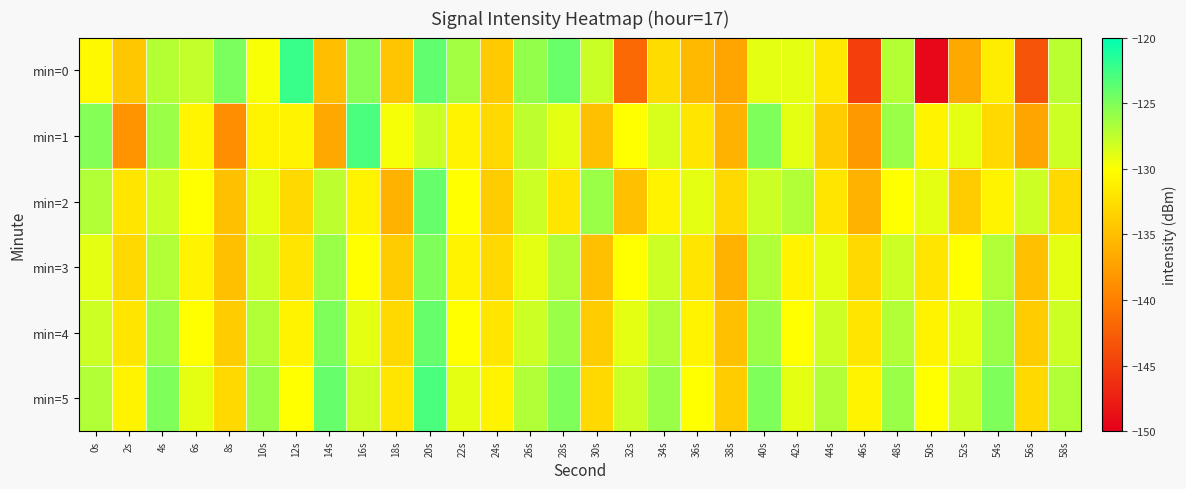

What is the greatest value displayed?

-122.3